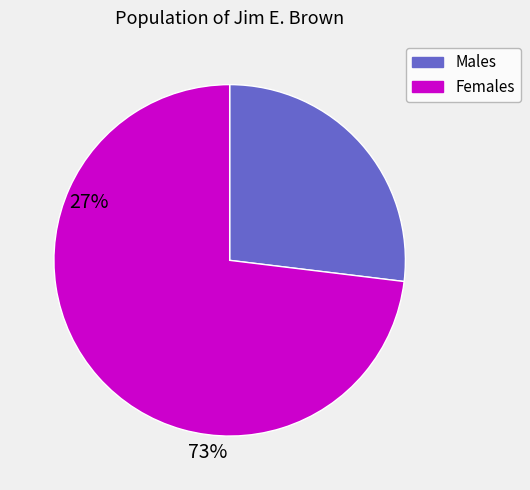

Rank the categories by value from lowest to highest.

Males, Females